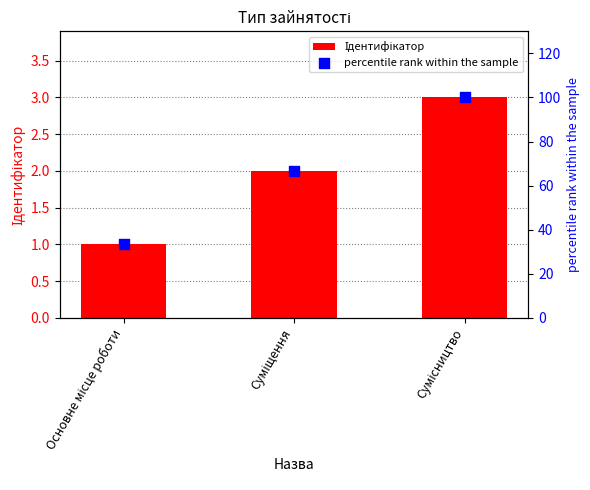

What are all the series names shown in the legend?

Ідентифікатор, percentile rank within the sample